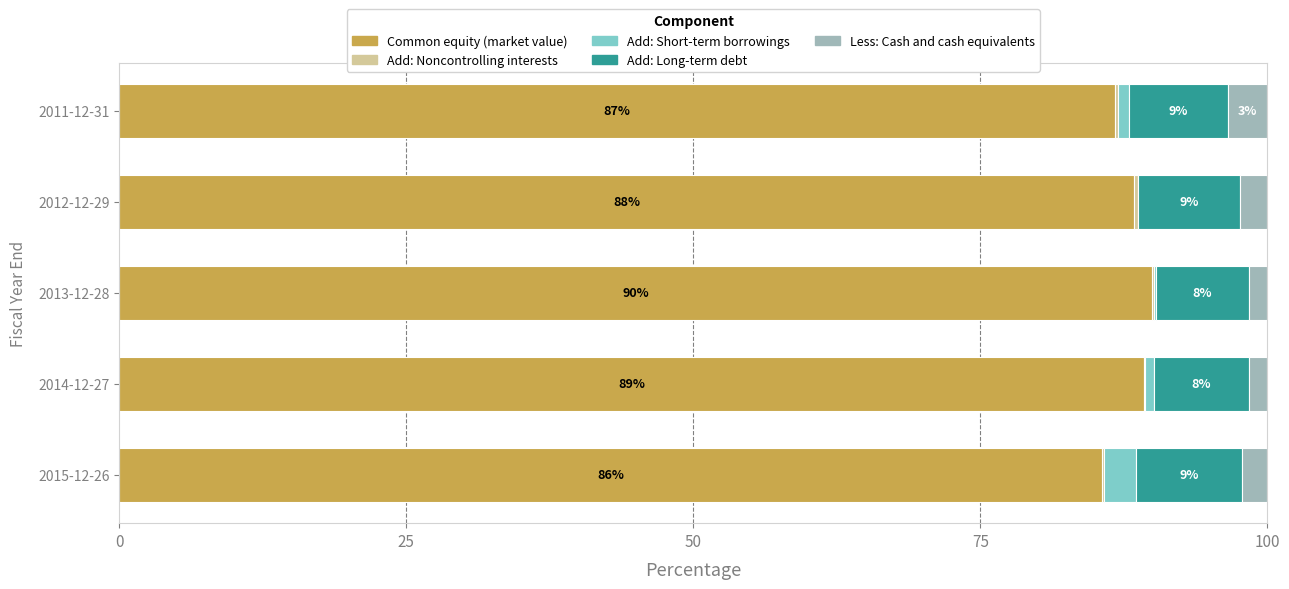

Is it true that Common equity (market value) equals 43.2 at 2013-12-28?

False